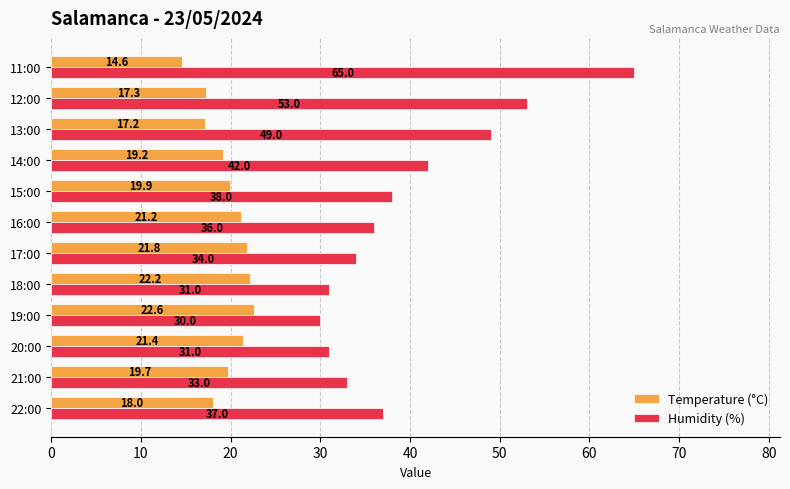

Which series has the largest range (max minus min)?

Humidity (%)